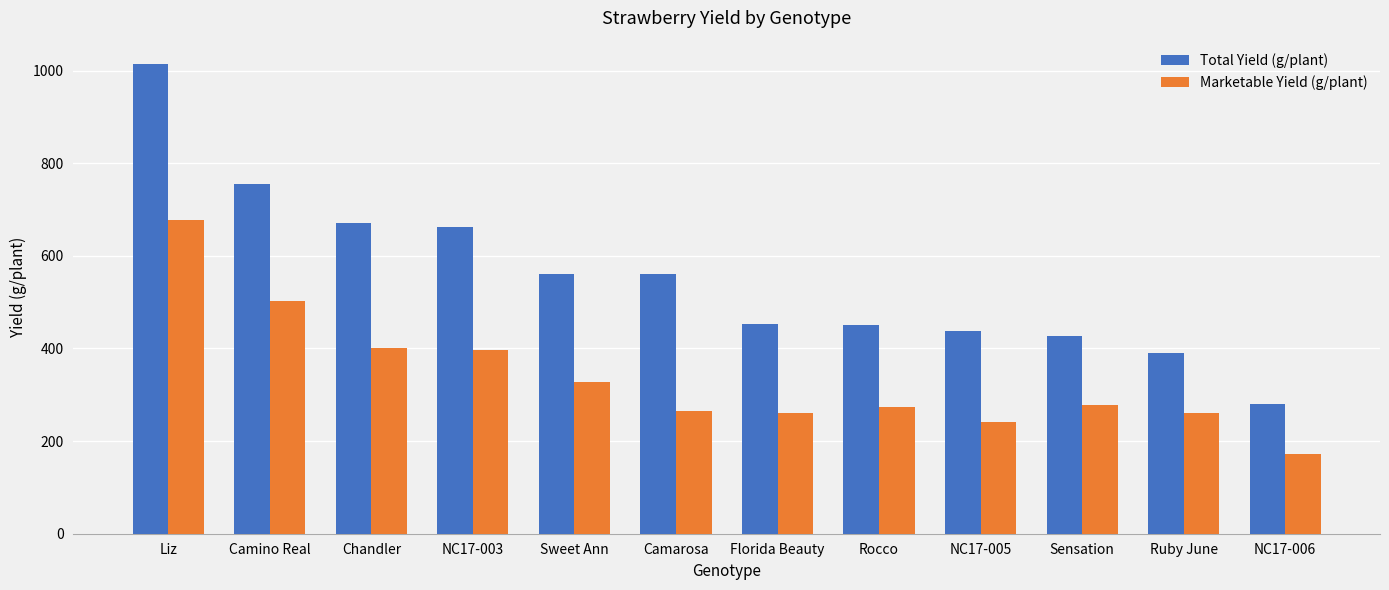

At how many categories does at least one series exceed 491?

6